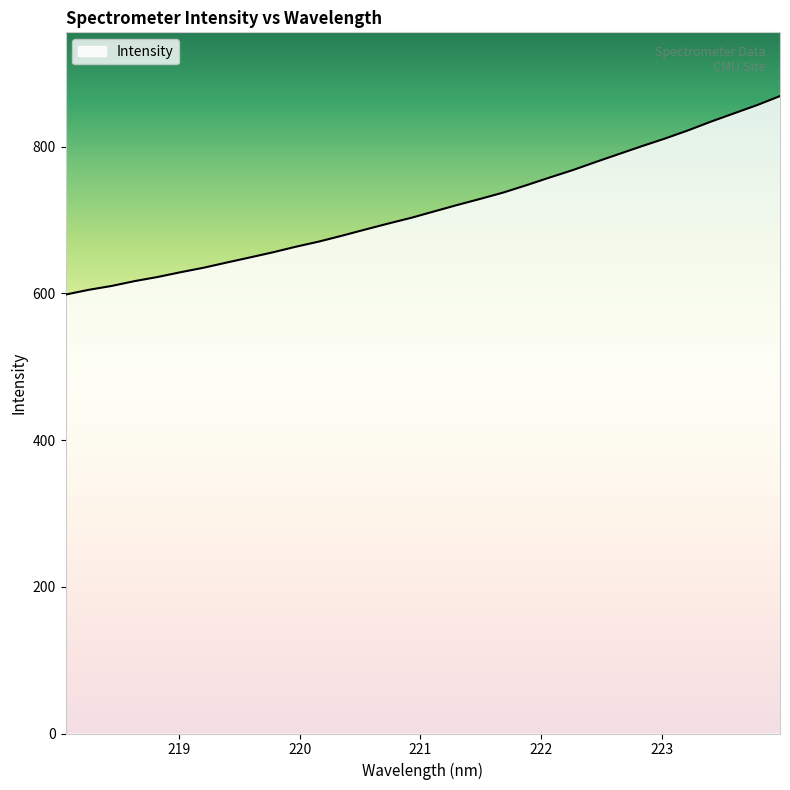

What is the difference between the maximum and minimum values?

270.6